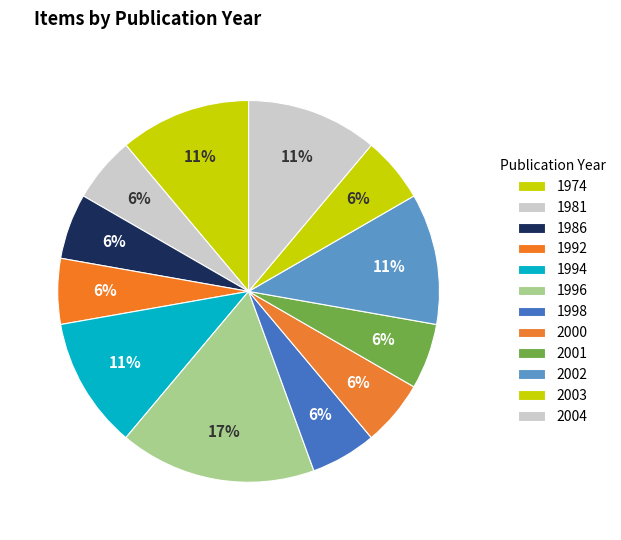

Which category has the smallest portion of the pie?

1974